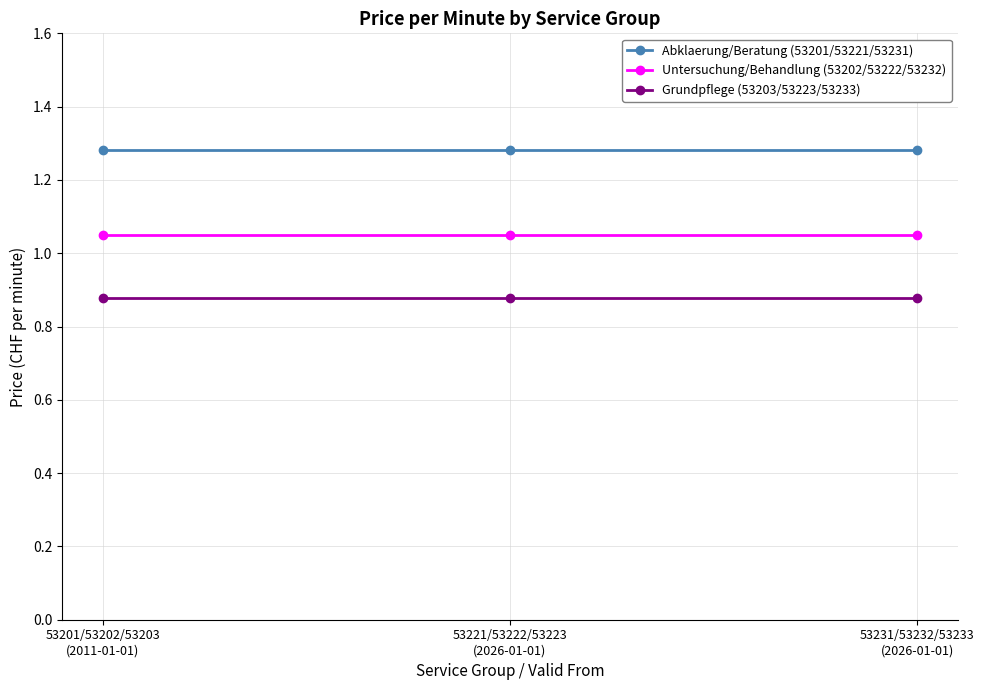

Rank the series by their maximum value, from highest to lowest.

Abklaerung/Beratung (53201/53221/53231), Untersuchung/Behandlung (53202/53222/53232), Grundpflege (53203/53223/53233)